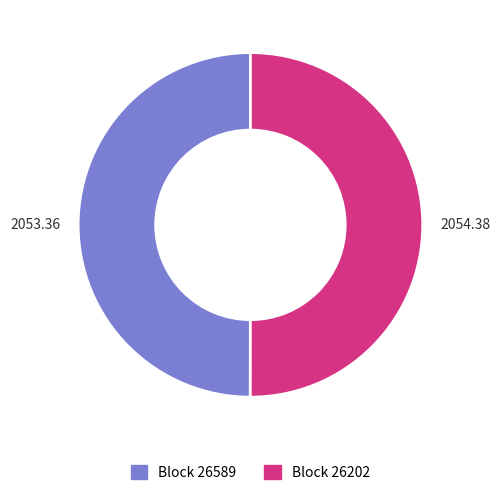

Rank the categories by value from highest to lowest.

26202, 26589